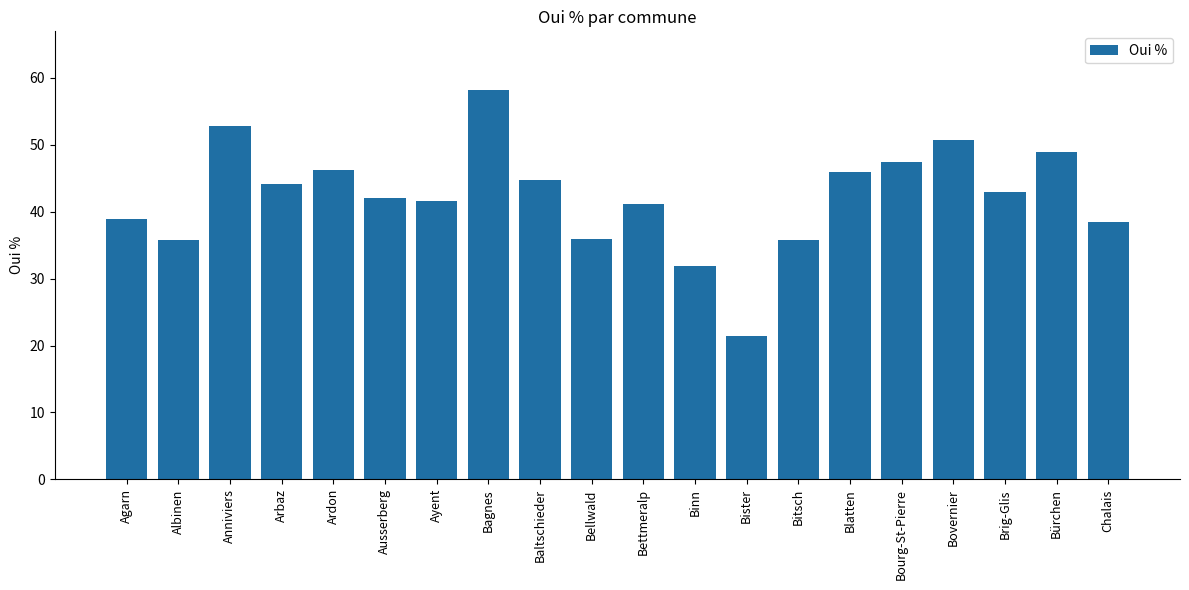

How many values are below 43?

10